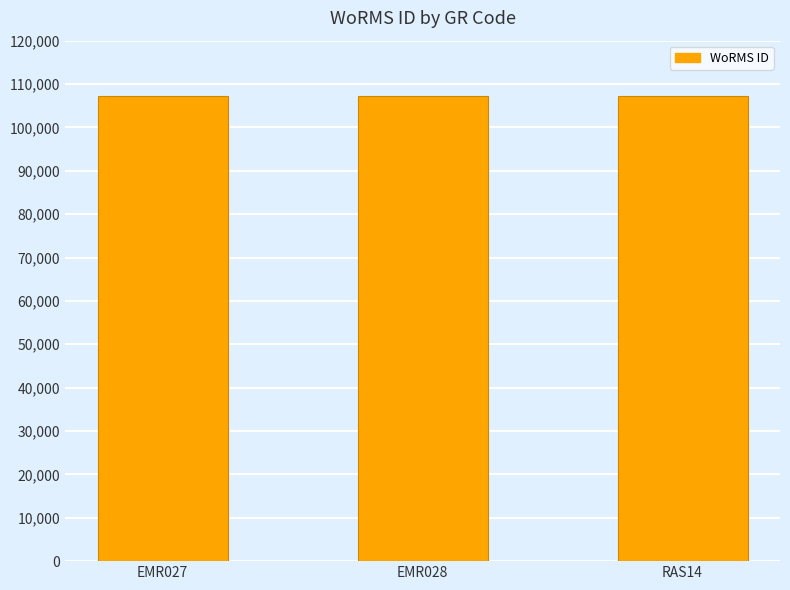

What is the greatest value displayed?

107350